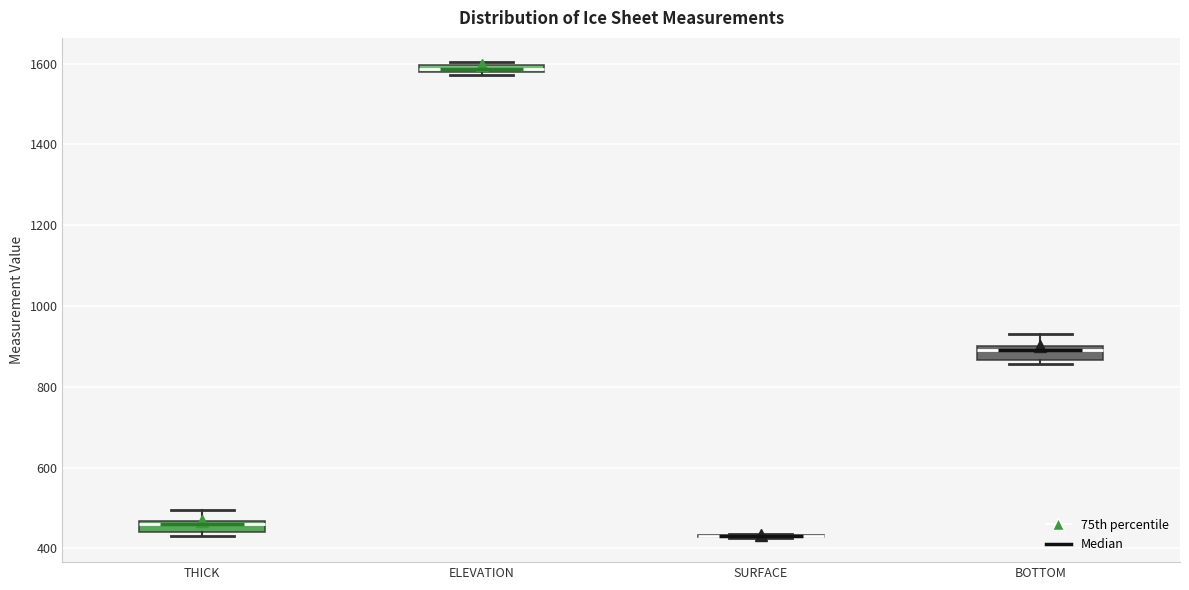

Where does the upper whisker of the box for BOTTOM end on the y-axis? The values are not printed on the chart, so give them approximately, as read against the axis.

920